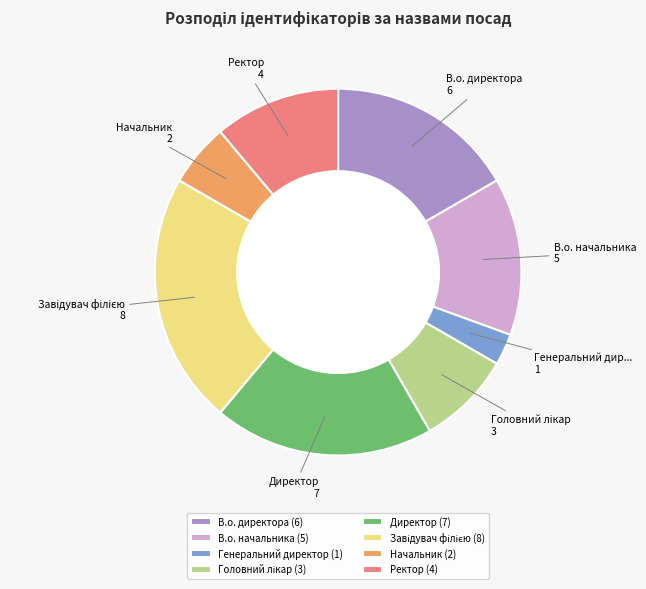

What is the ratio of the value at Ректор (4) to the value at Начальник (2)?

2.0